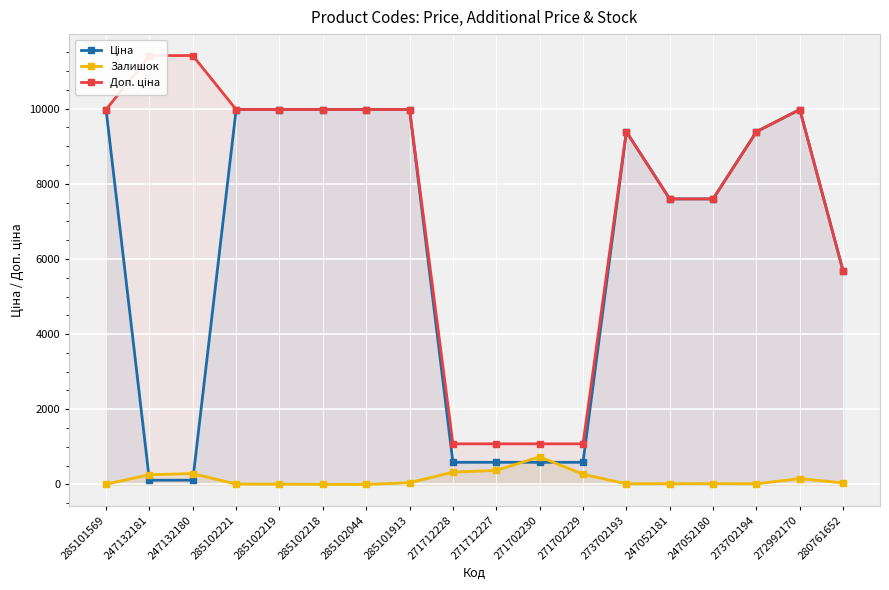

Reading right to left, what are all the values shown in this chart?

Ціна: 280761652=5673.8	272992170=9975.0	273702194=9384.0	247052180=7596.5	247052181=7596.5	273702193=9384.0	271702229=589.9	271702230=589.9	271712227=589.9	271712228=589.9	285101913=9975.0	285102044=9975.0	285102218=9975.0	285102219=9975.0	285102221=9975.0	247132180=114.1	247132181=114.1	285101569=9975.0
Залишок: 280761652=42.0	272992170=157.0	273702194=18.0	247052180=21.0	247052181=20.0	273702193=18.0	271702229=273.0	271702230=736.0	271712227=374.0	271712228=328.0	285101913=47.0	285102044=1.0	285102218=3.0	285102219=9.0	285102221=11.0	247132180=290.0	247132181=260.0	285101569=7.0
Доп. ціна: 280761652=5673.8	272992170=9975.0	273702194=9384.0	247052180=7596.5	247052181=7596.5	273702193=9384.0	271702229=1081.7	271702230=1081.7	271712227=1081.7	271712228=1081.7	285101913=9975.0	285102044=9975.0	285102218=9975.0	285102219=9975.0	285102221=9975.0	247132180=11410.0	247132181=11410.0	285101569=9975.0